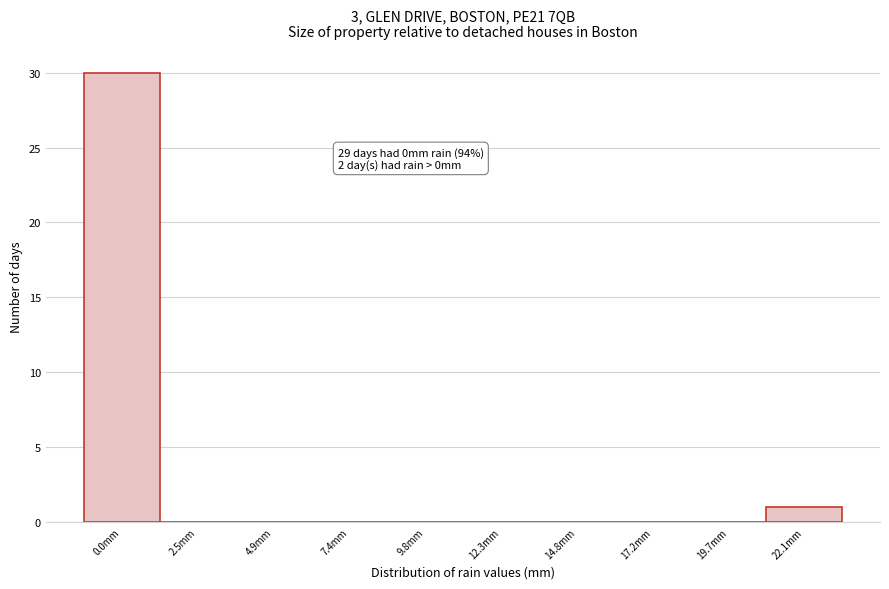

Reading left to right, extract all data points from this chart.

0.0mm=30	2.5mm=0	4.9mm=0	7.4mm=0	9.8mm=0	12.3mm=0	14.8mm=0	17.2mm=0	19.7mm=0	22.1mm=1